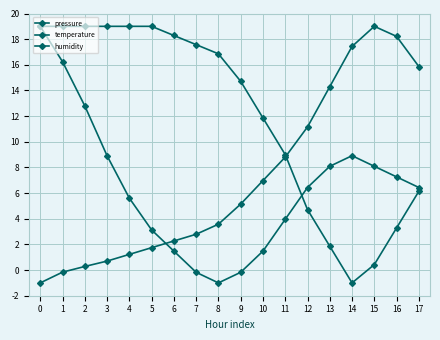

How many values in humidity are below zero?

1